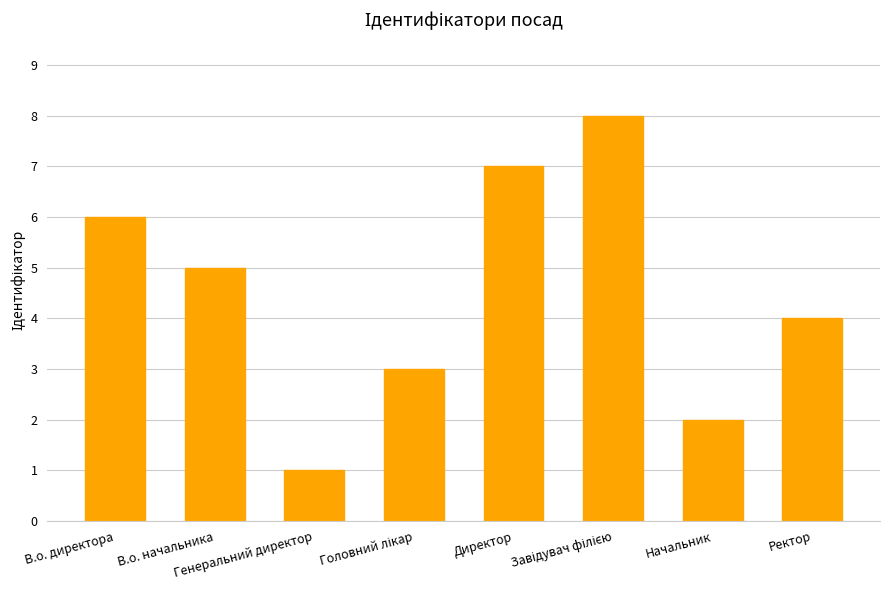

True or false: the data shows 4 at В.о. директора.

False